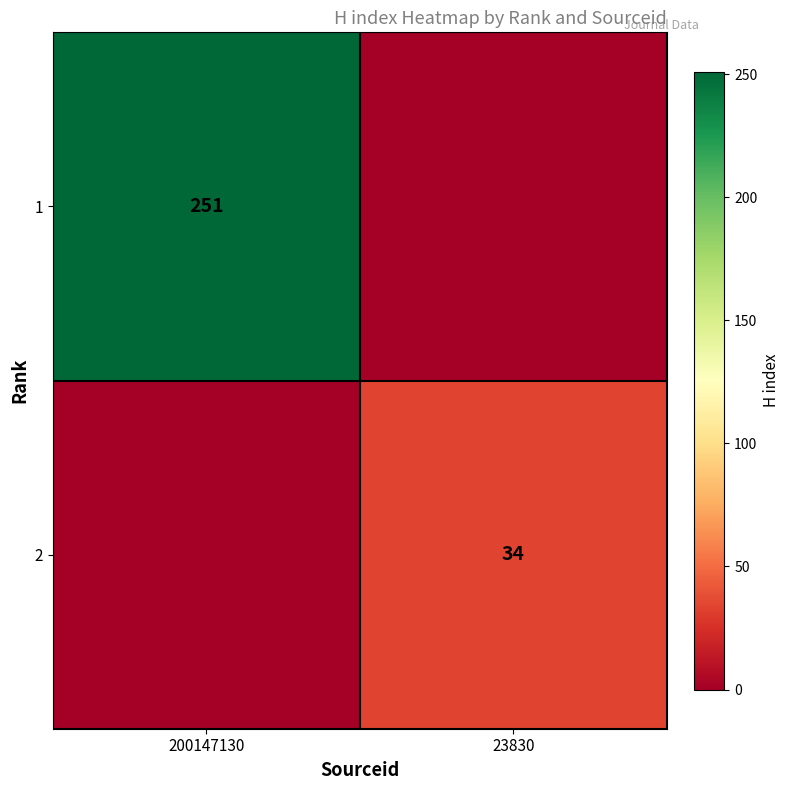

True or false: 2 has a value of 34 at 23830.

True